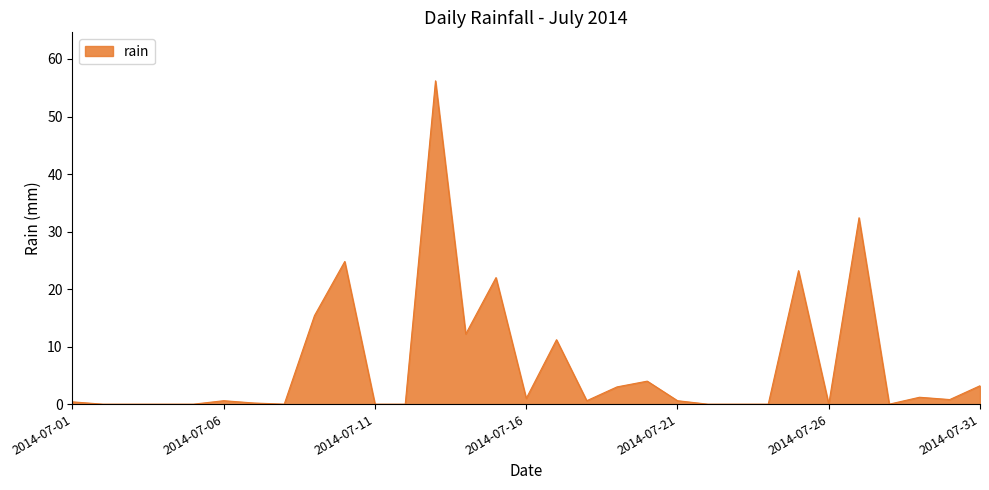

What is the maximum value shown in the chart?

56.2